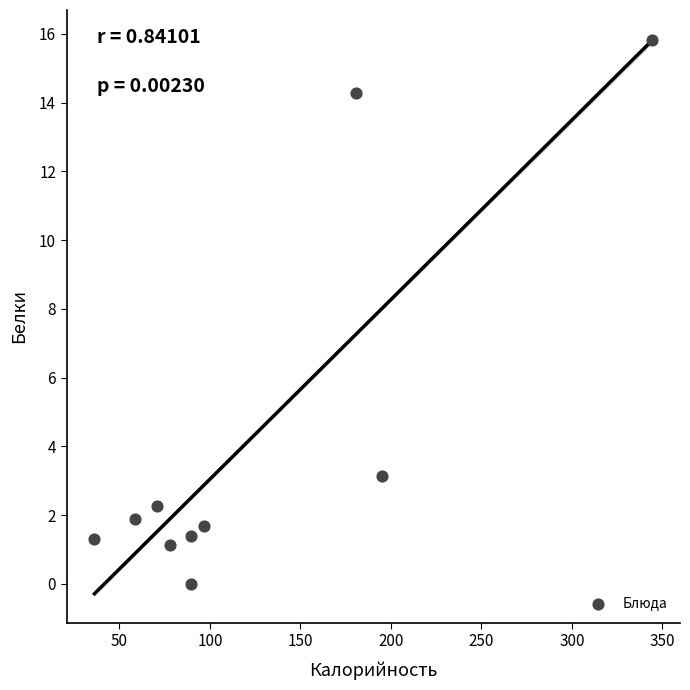

What is the range of X values (max minus min)?

308.1